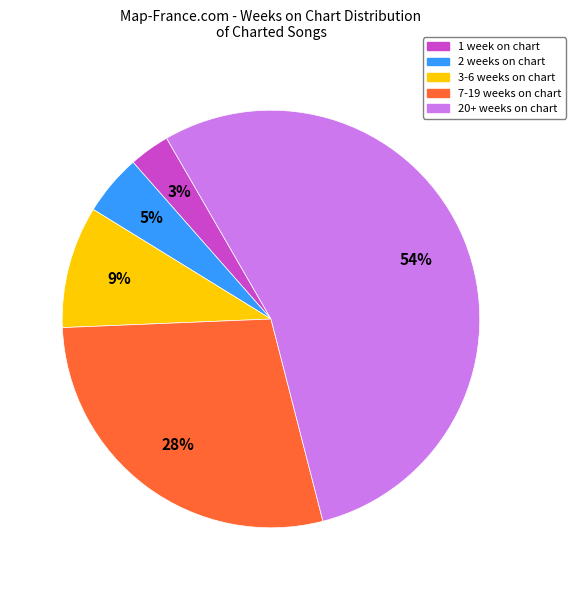

Which category accounts for the majority?

20+ weeks on chart